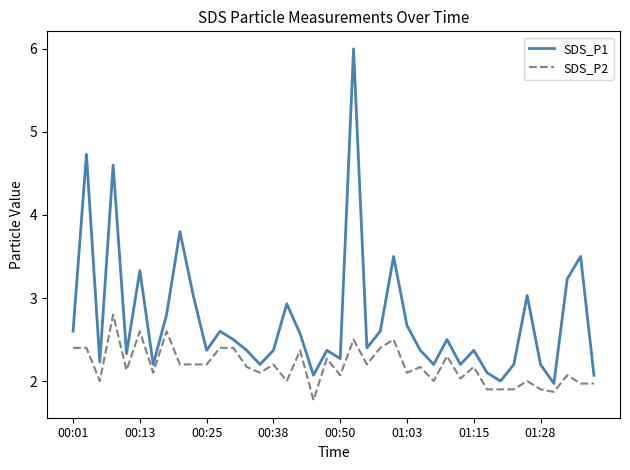

True or false: SDS_P1 and SDS_P2 intersect in this chart.

False